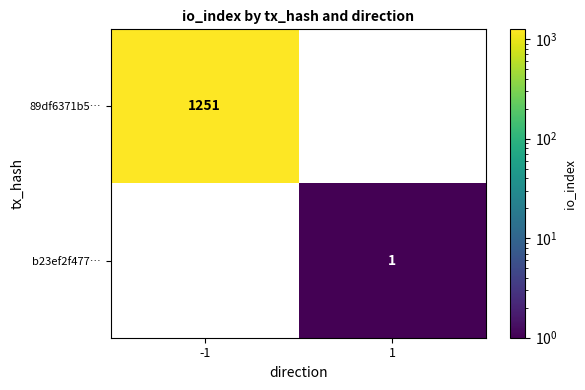

Is it true that 89df6371b5… equals 1251 at -1?

True